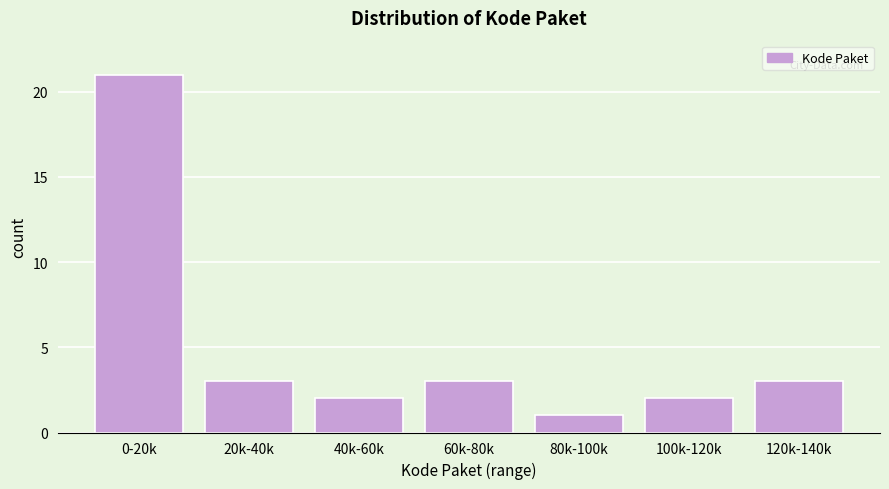

Reading right to left, list all the values displayed in this chart.

120k-140k=3	100k-120k=2	80k-100k=1	60k-80k=3	40k-60k=2	20k-40k=3	0-20k=21